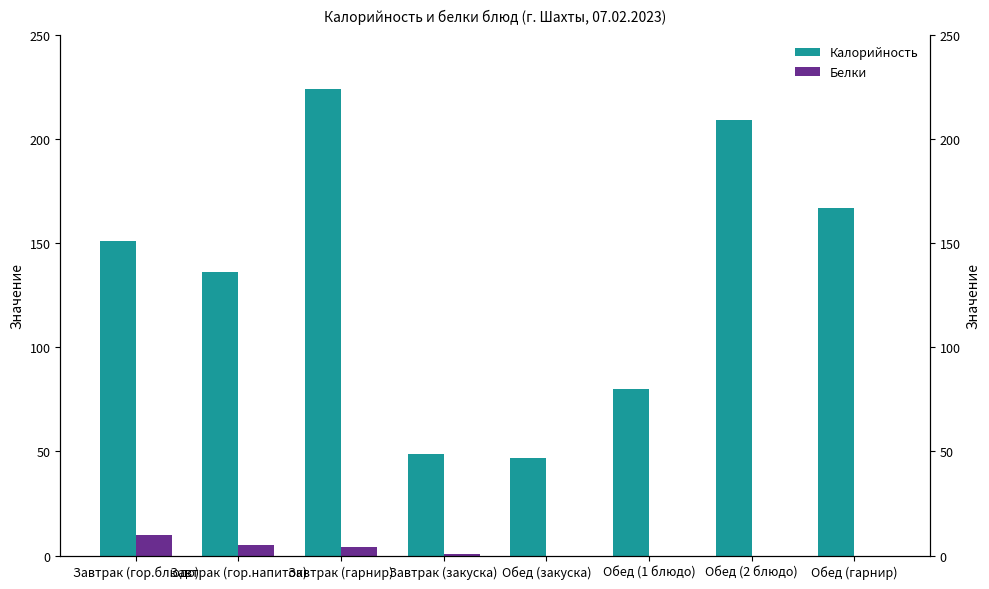

What is the total value across all series at Завтрак (закуска)?

50